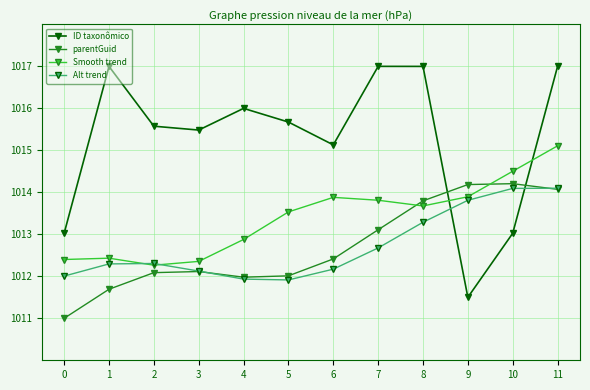

True or false: ID taxonômico and Smooth trend cross at least once.

True